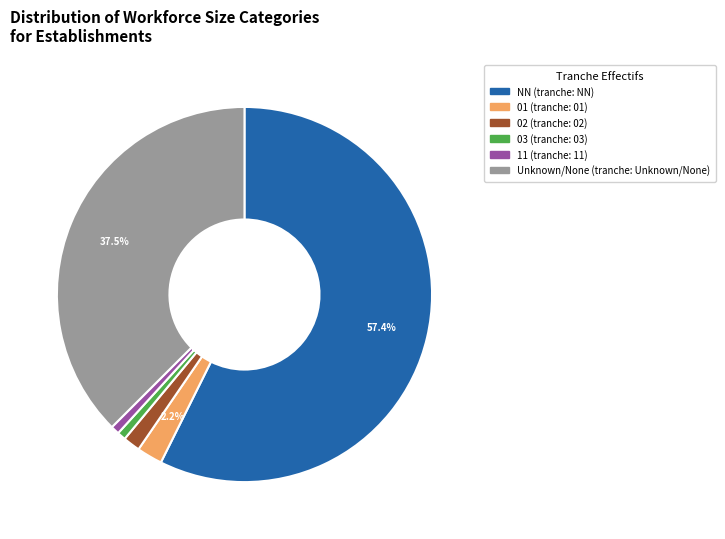

Is there any slice that represents more than half of the pie?

Yes